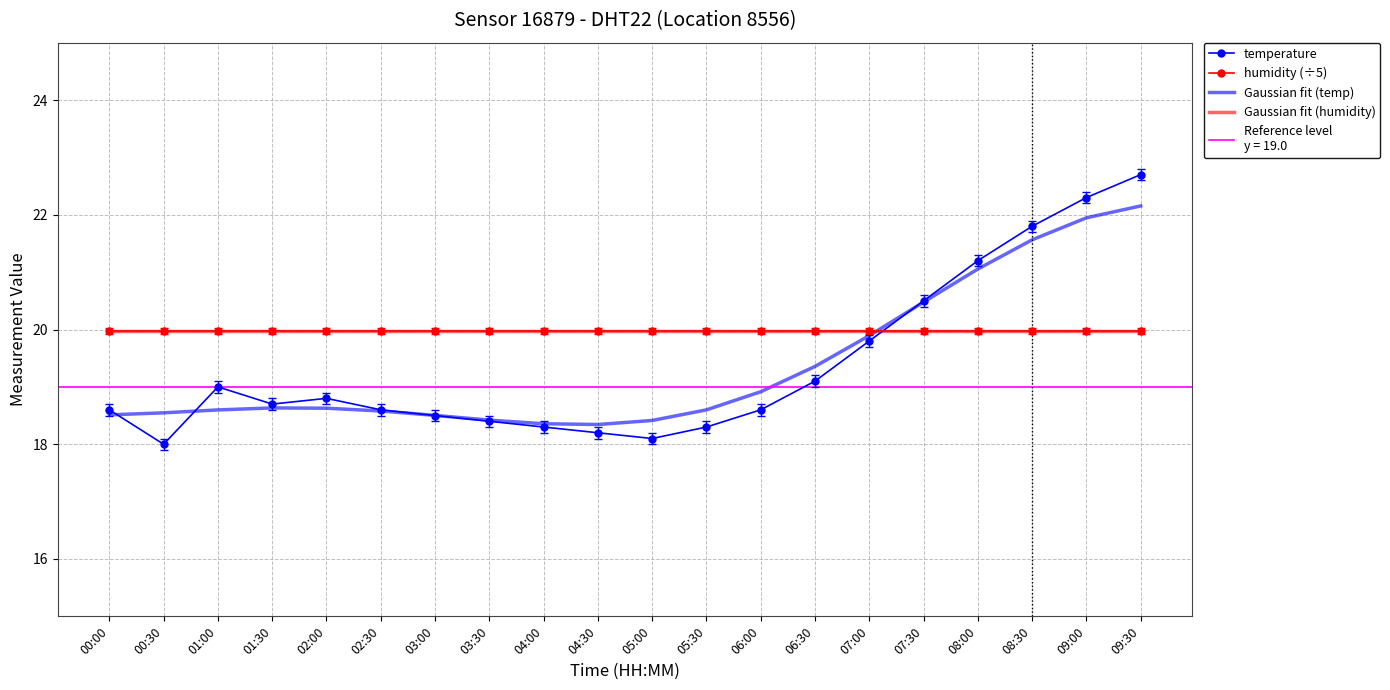

Which series ends up on top after the final intersection of Gaussian fit (humidity) and temperature?

temperature